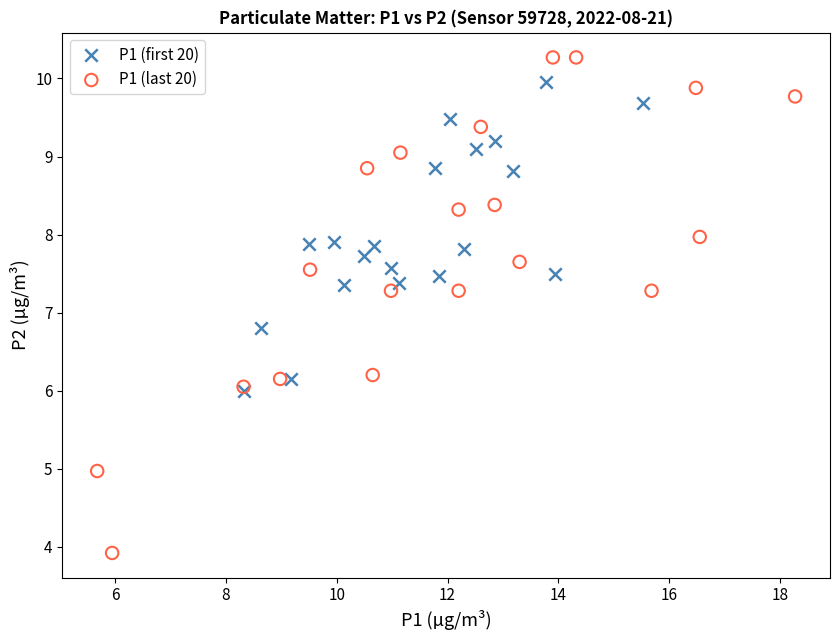

What are all the series names shown in the legend?

P1 (first 20), P1 (last 20)